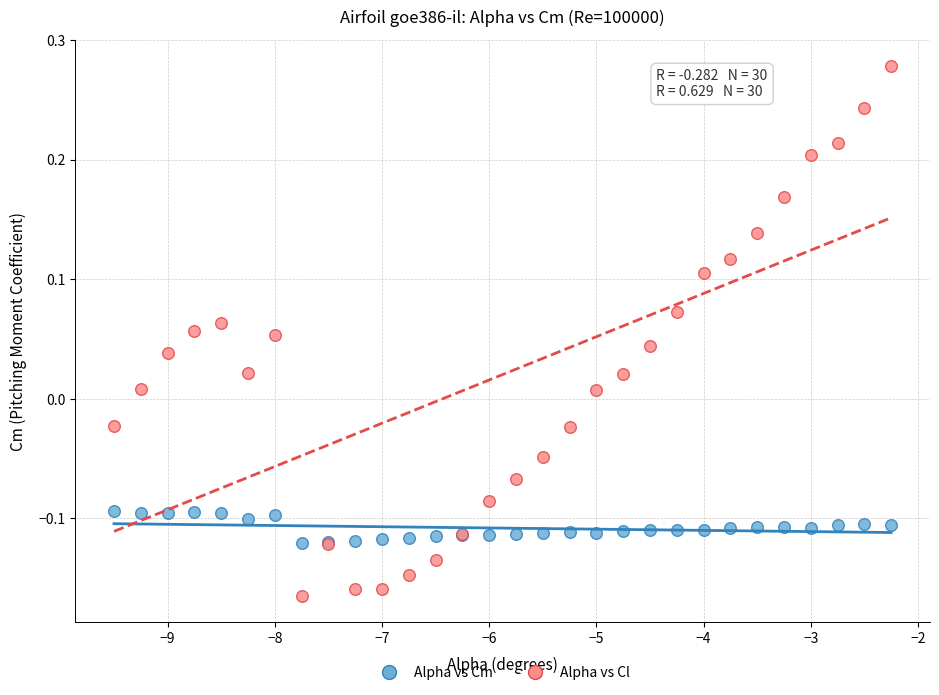

Which series reaches the maximum Y coordinate?

Alpha vs Cl